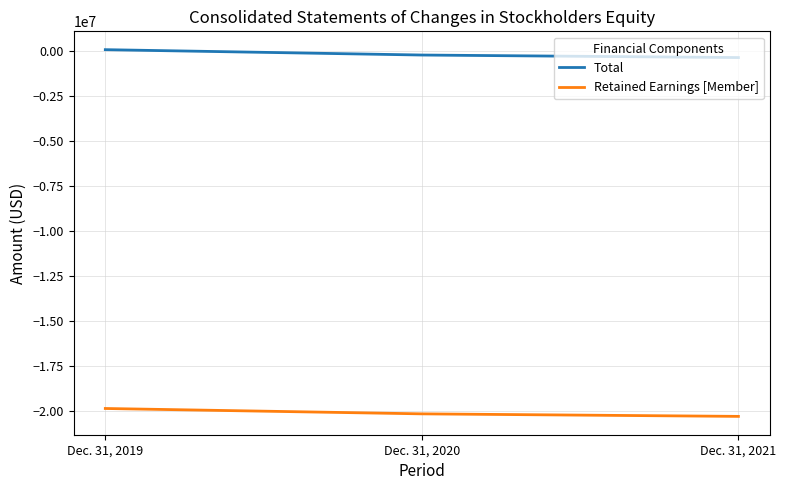

Rank the series by their maximum value, from lowest to highest.

Retained Earnings [Member], Total